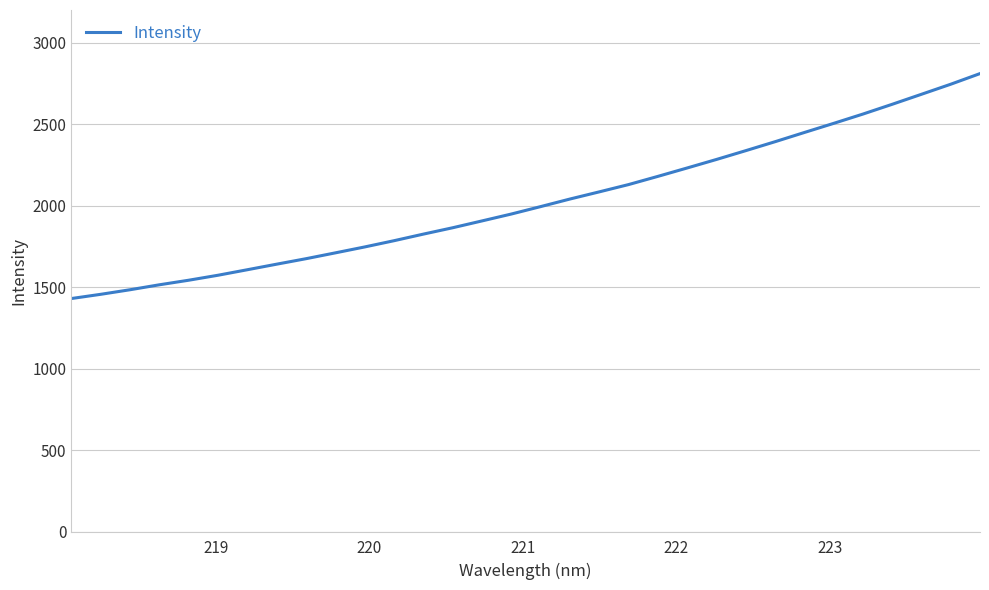

What is the maximum value shown in the chart?

2810.1